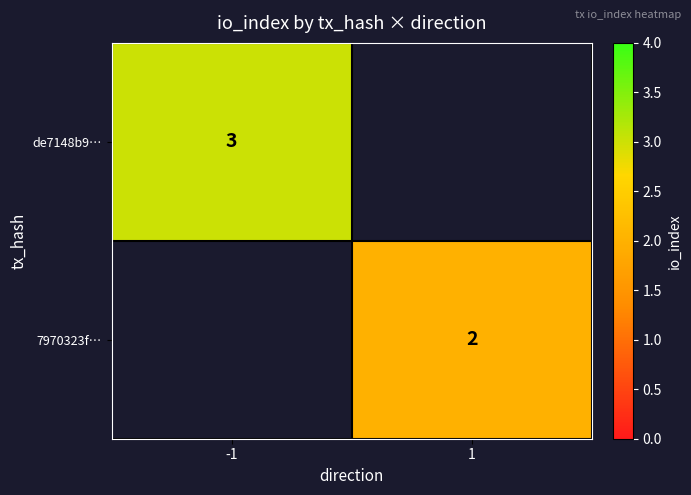

Is the value of de7148b9… at -1 greater than the value of 7970323f… at 1?

Yes